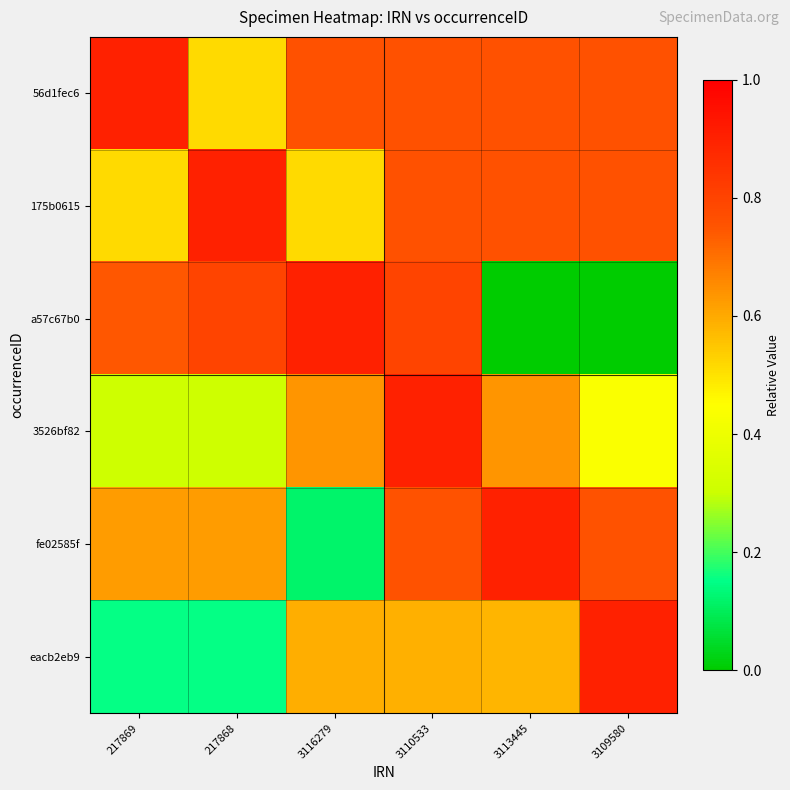

Reading left to right, what are all the values shown in this chart?

56d1fec6: 217869=0.9	217868=0.5	3116279=0.8	3110533=0.8	3113445=0.8	3109580=0.8
175b0615: 217869=0.5	217868=0.9	3116279=0.5	3110533=0.8	3113445=0.8	3109580=0.8
a57c67b0: 217869=0.7	217868=0.8	3116279=0.9	3110533=0.8	3113445=0.0	3109580=0.0
3526bf82: 217869=0.3	217868=0.3	3116279=0.6	3110533=0.9	3113445=0.6	3109580=0.4
fe02585f: 217869=0.6	217868=0.6	3116279=0.1	3110533=0.8	3113445=0.9	3109580=0.8
eacb2eb9: 217869=0.2	217868=0.2	3116279=0.6	3110533=0.6	3113445=0.6	3109580=0.9